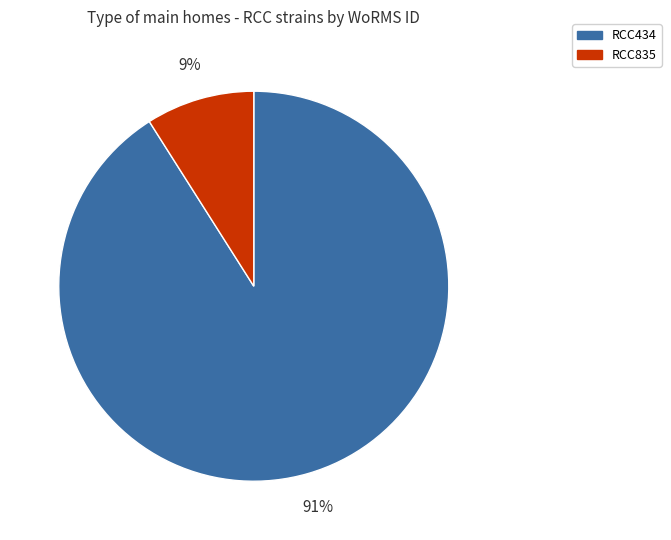

Which category has the biggest portion of the pie?

RCC434